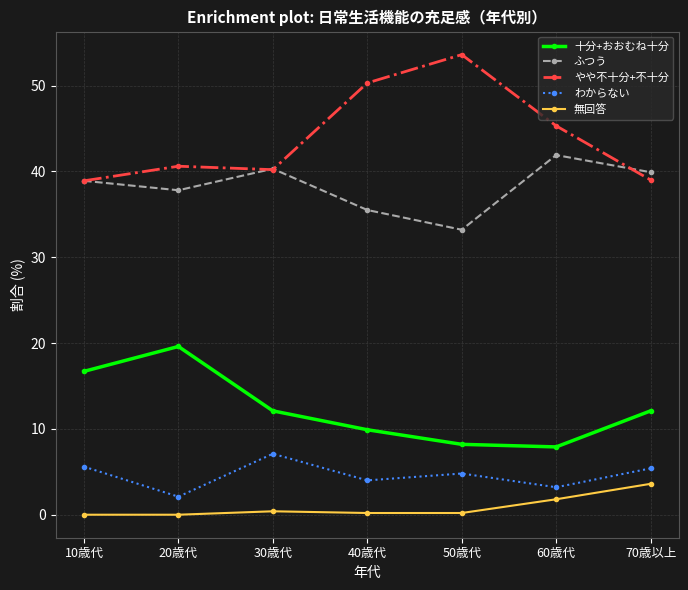

True or false: 無回答 has more than 2 interior local peaks.

False